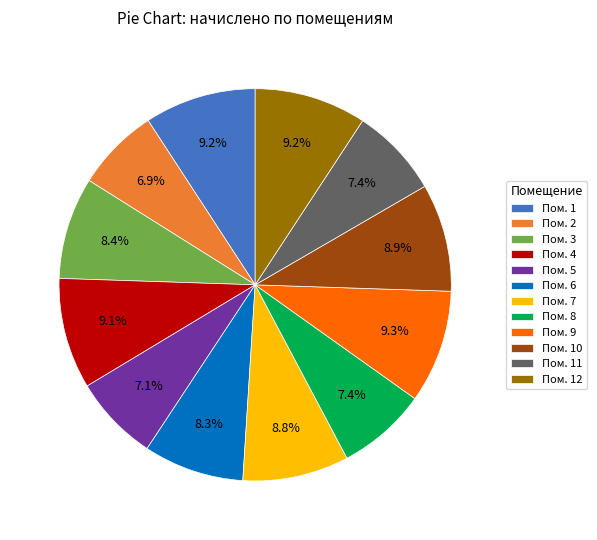

Does any single category account for the majority?

No